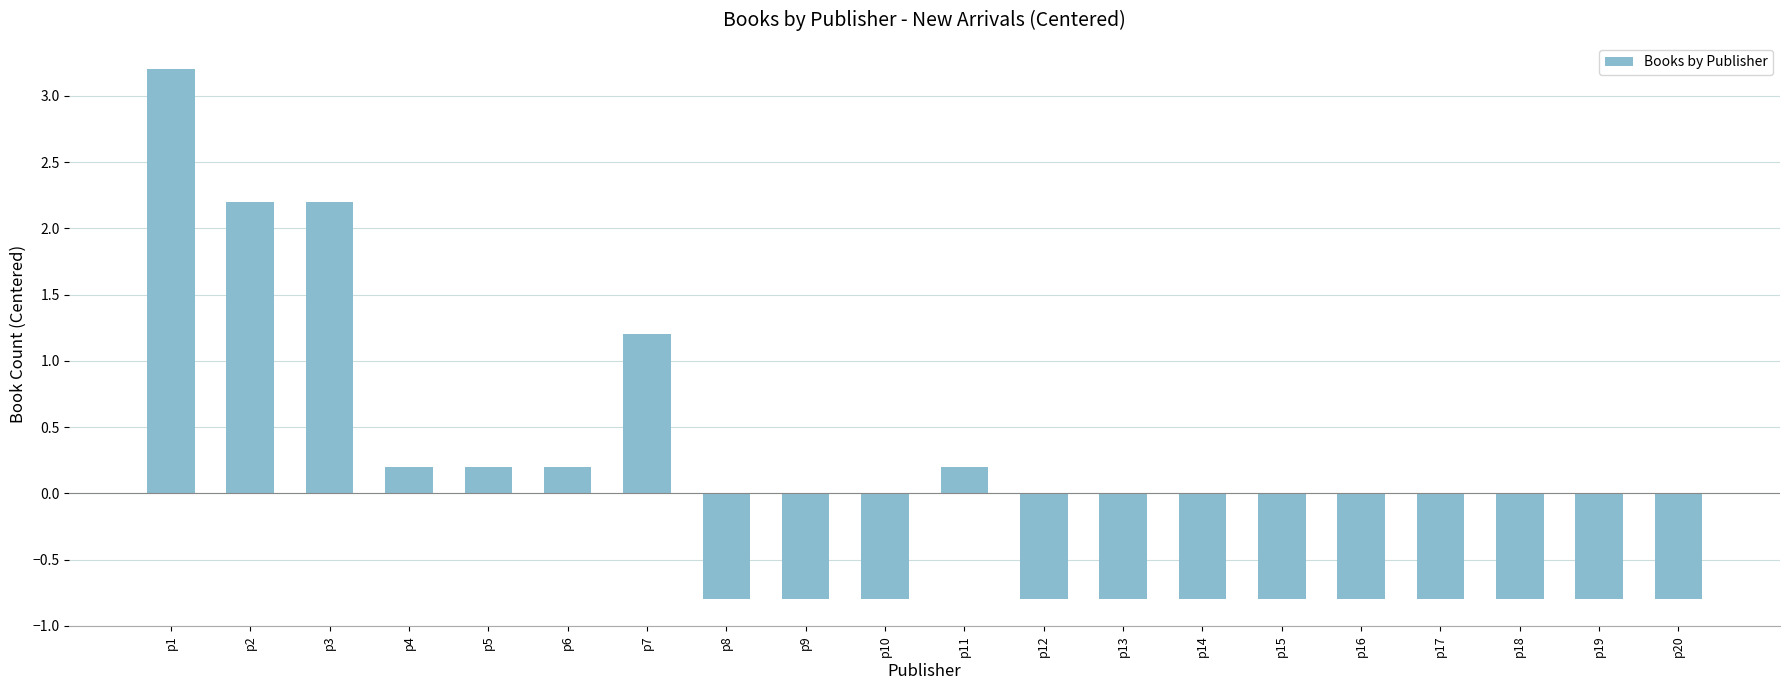

What is the greatest value displayed?

3.2